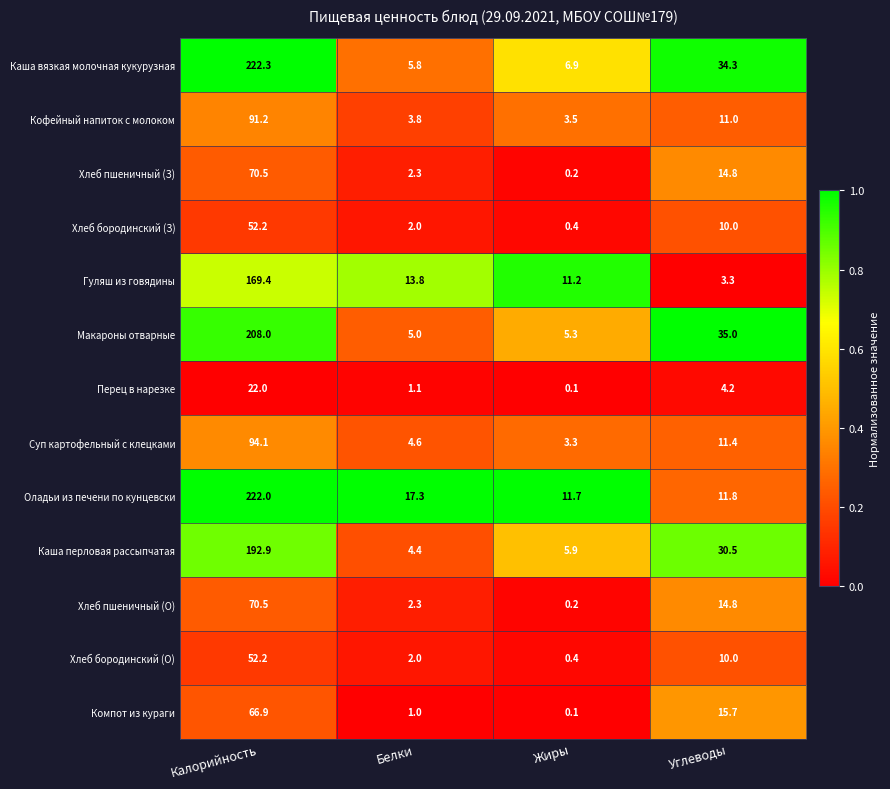

What is the total value across all series at Жиры?

49.2